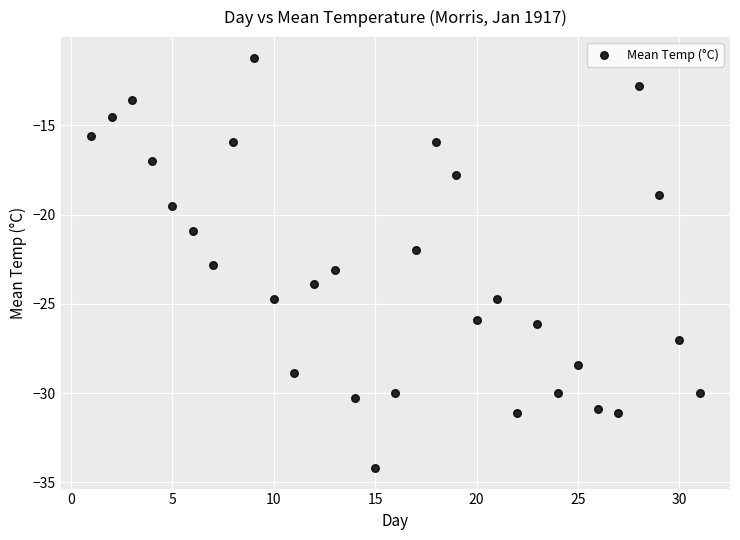

What is the range of Y values (max minus min)?

23.0